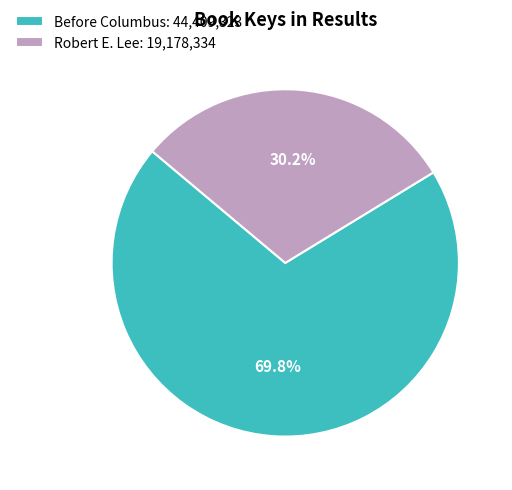

Which category accounts for the majority?

Before Columbus